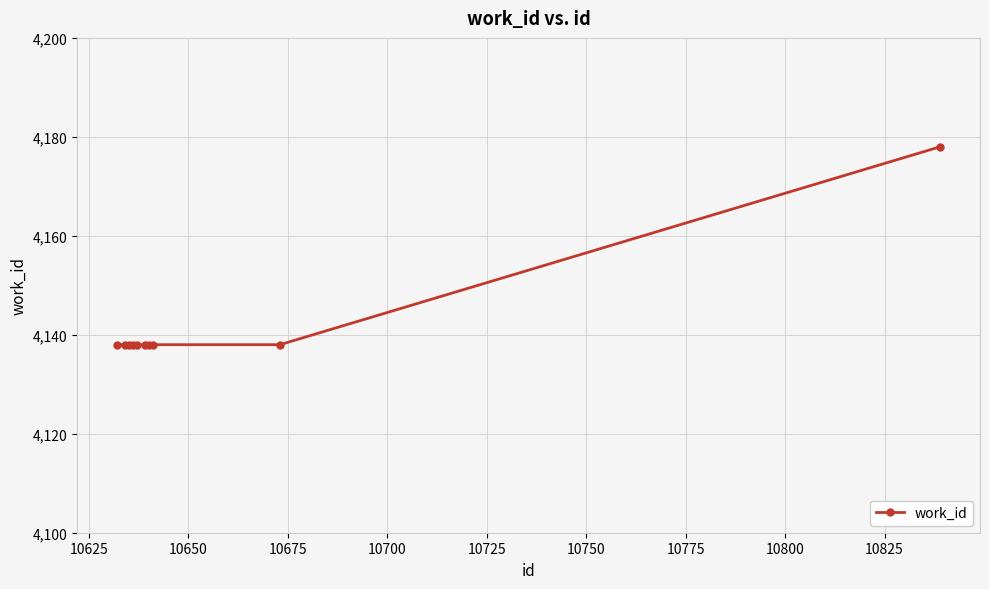

What is the sum of all values?

41420